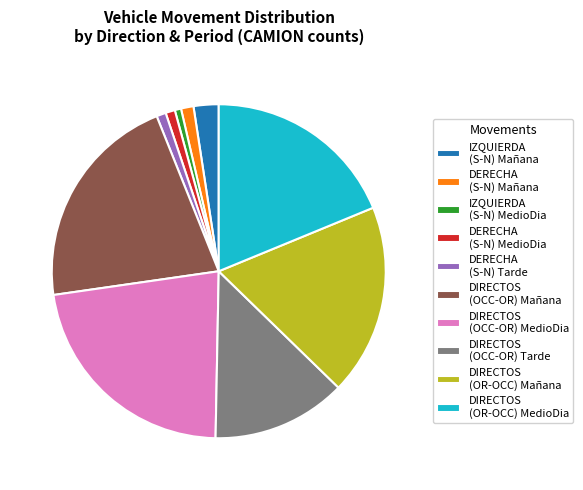

Does any single category account for the majority?

No